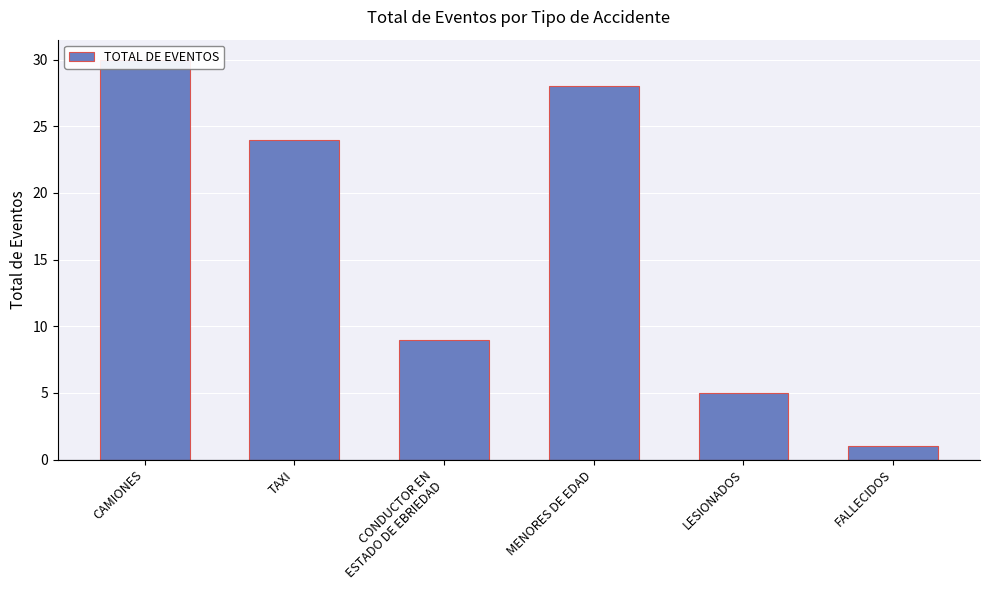

List the labels in order of value, largest first.

CAMIONES, MENORES DE EDAD, TAXI, CONDUCTOR EN
ESTADO DE EBRIEDAD, LESIONADOS, FALLECIDOS